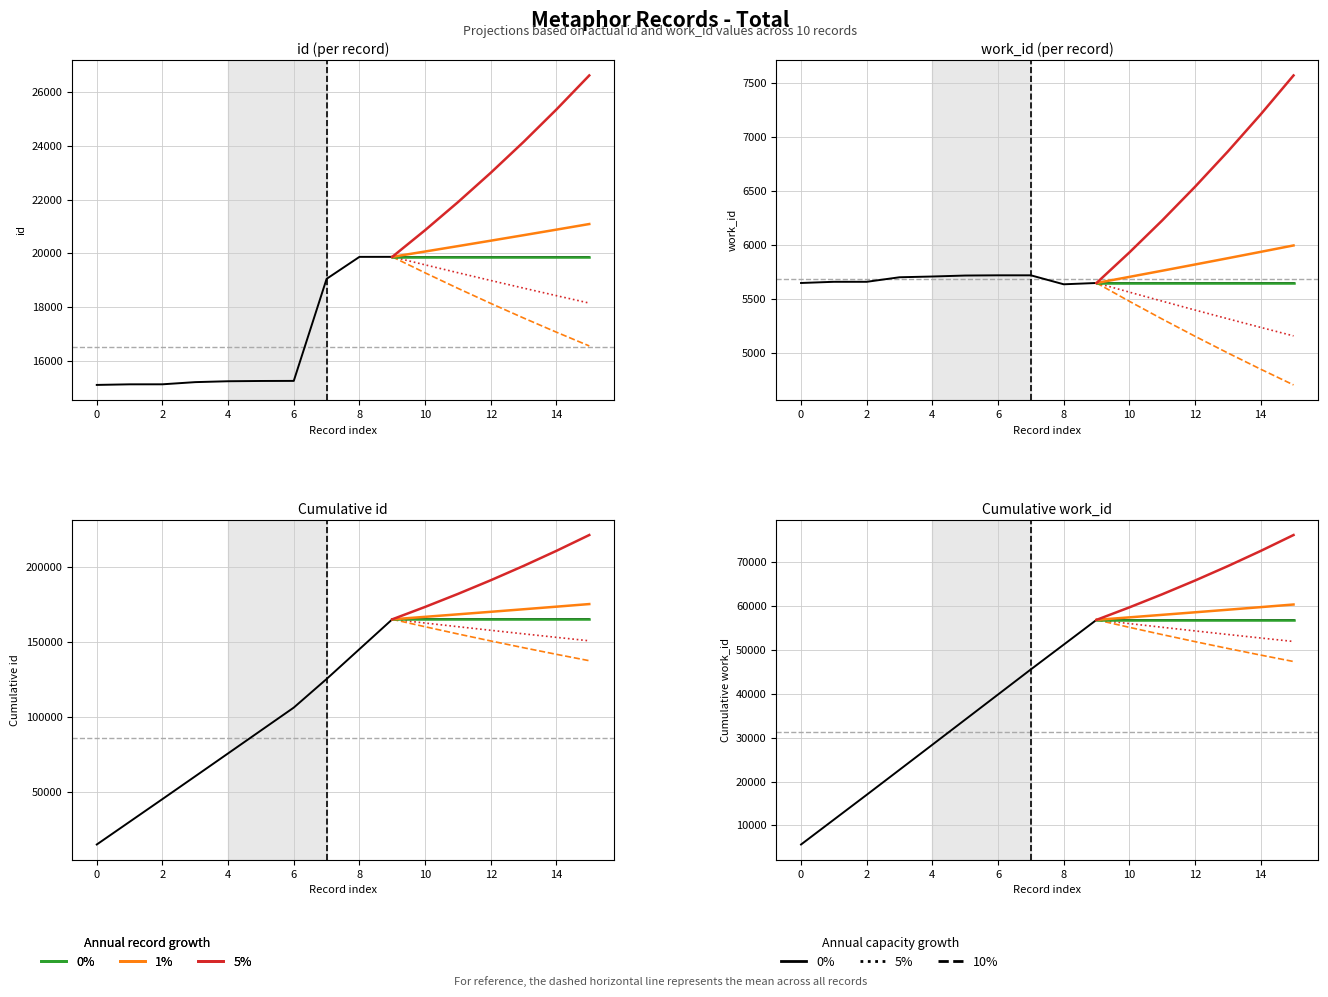

How many values in the work_id series exceed 5703?

4